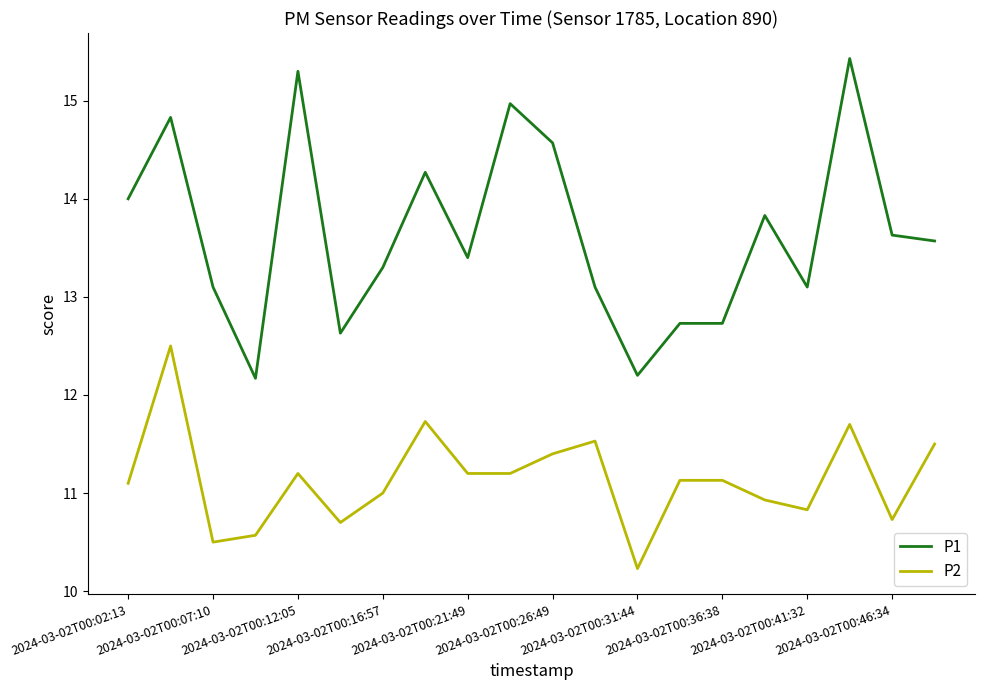

Which series has the largest range (max minus min)?

P1